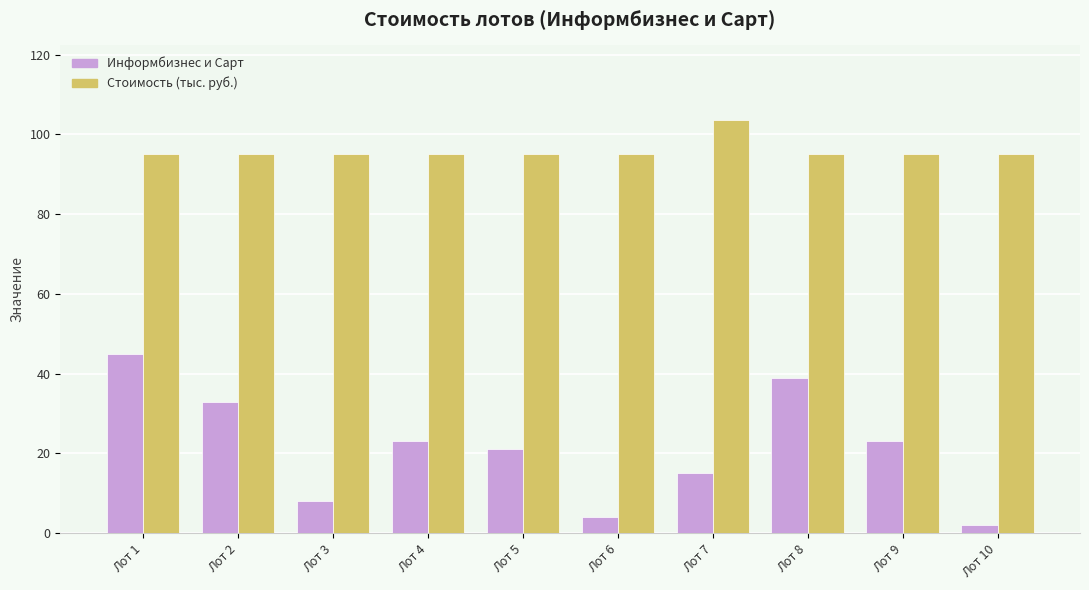

List the series in order of their peak value, highest first.

Стоимость (тыс. руб.), Информбизнес и Сарт